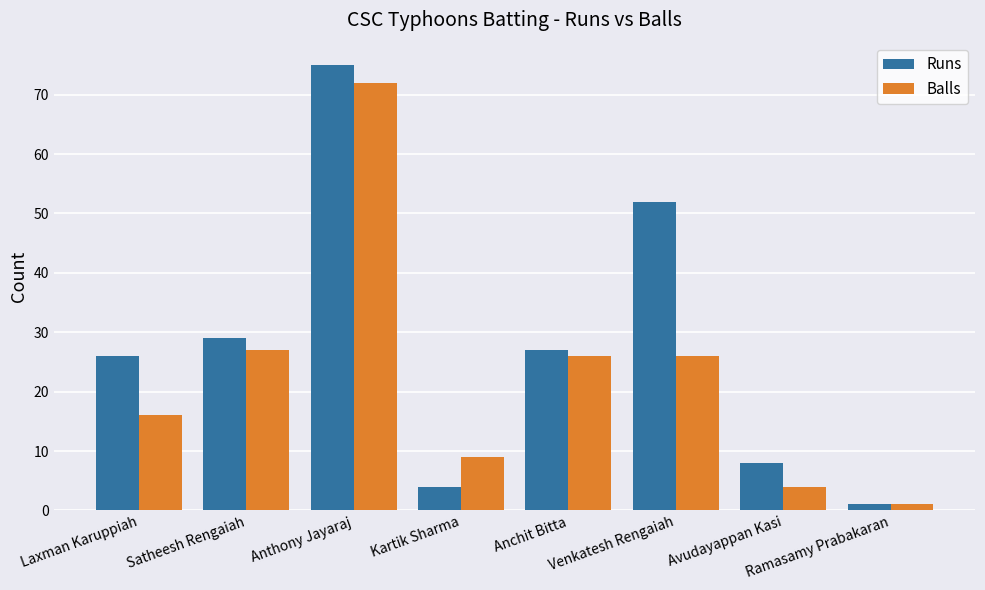

At which category does the chart reach its peak across all series?

Anthony Jayaraj